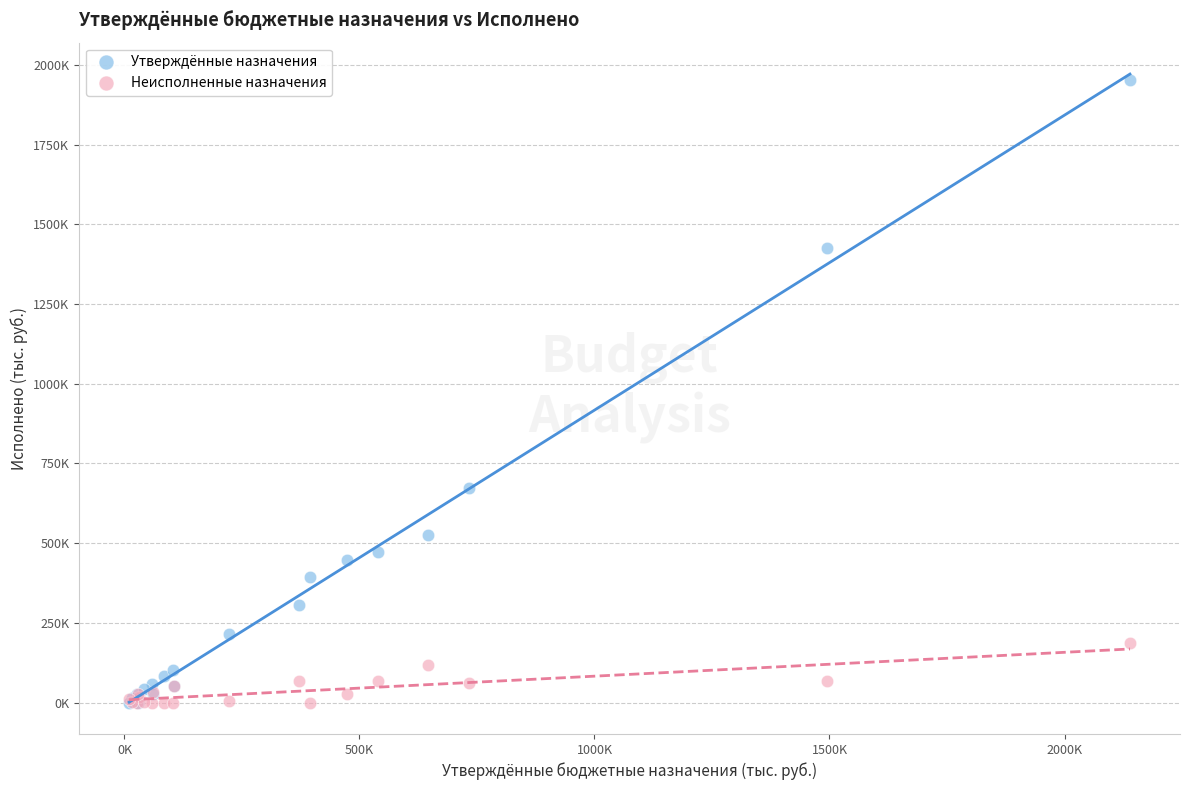

What are all the series names shown in the legend?

Утверждённые назначения, Неисполненные назначения